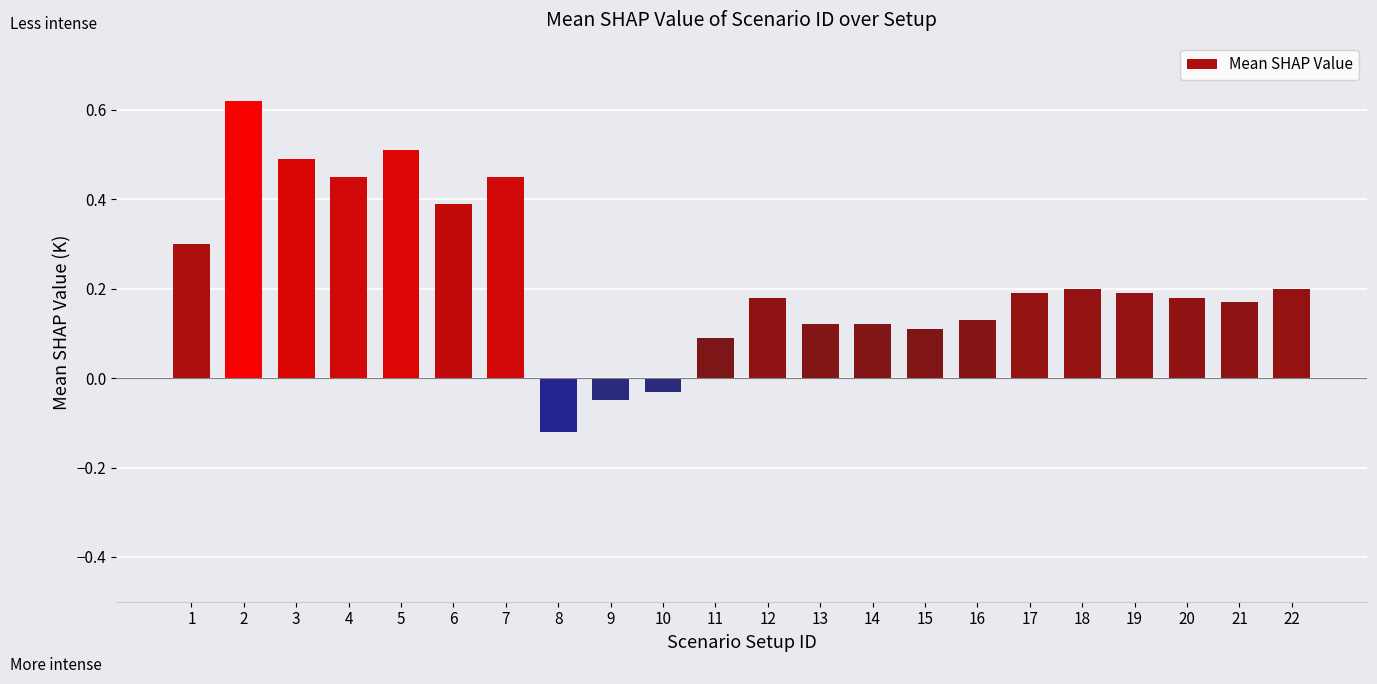

Where is the data nearest to the value 0?

10